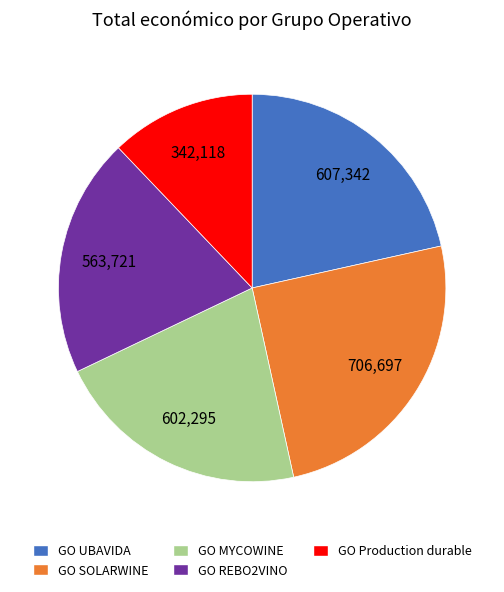

Which slice is the largest?

GO SOLARWINE